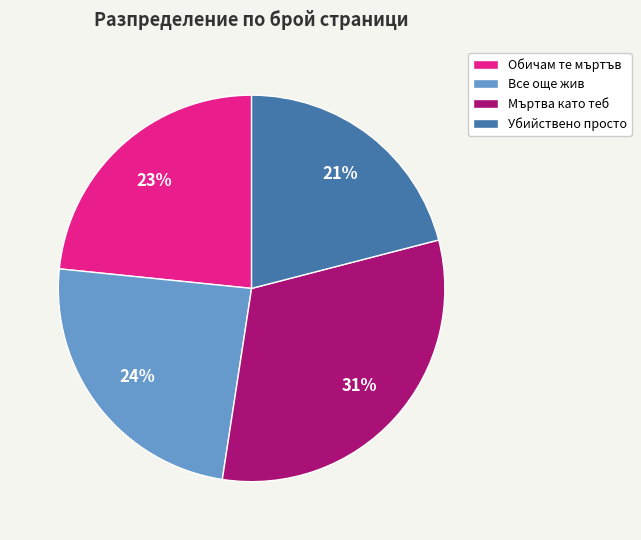

True or false: Мъртва като теб accounts for 31% of the total.

True